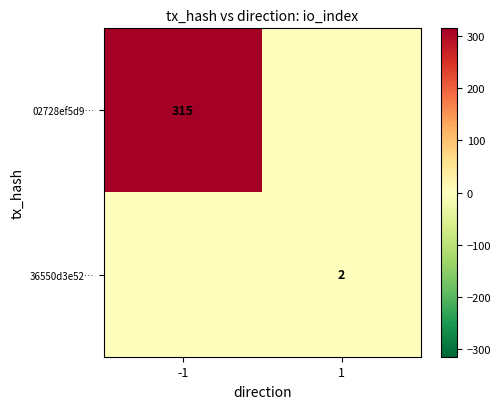

Is the value of 36550d3e52… at 1 greater than the value of 02728ef5d9… at -1?

No